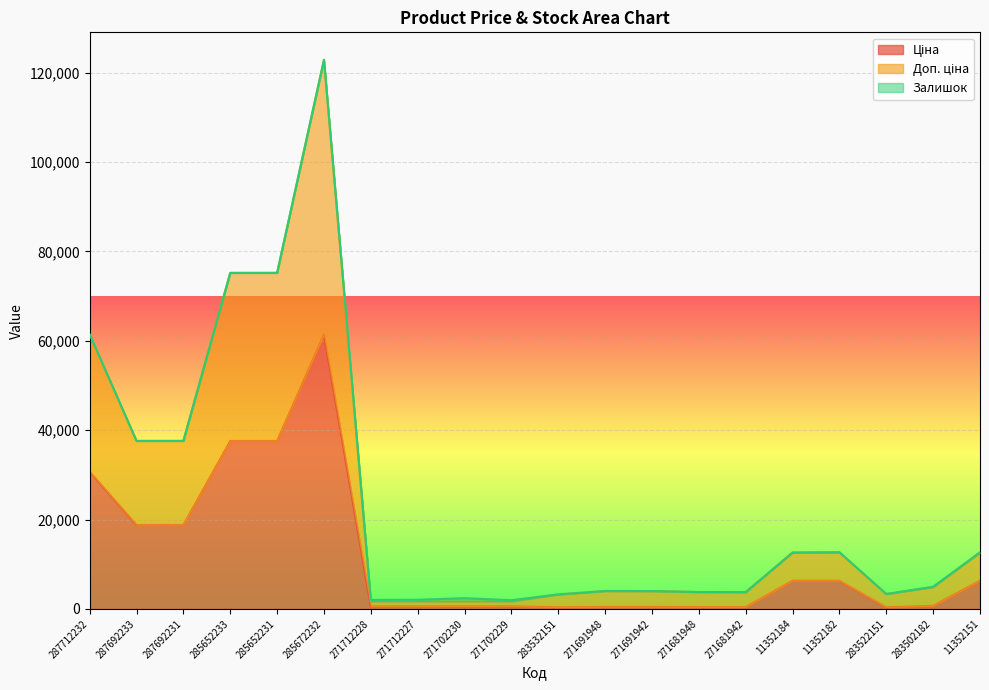

In Доп. ціна, how many points are higher than both neighbors (excluding endpoints)?

1